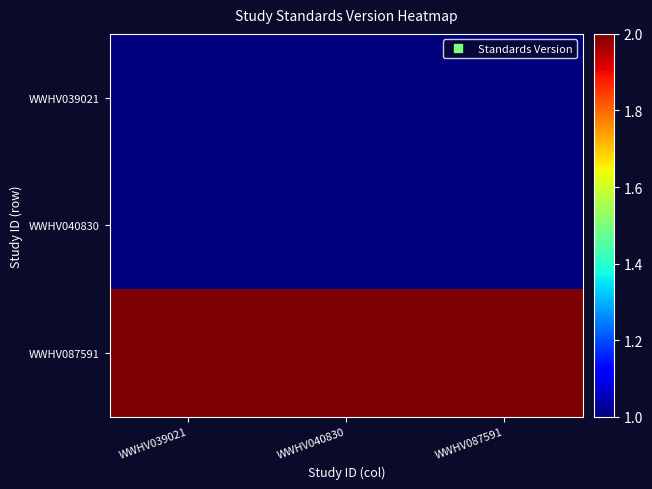

At which category is the sum across all series the highest?

WWHV039021